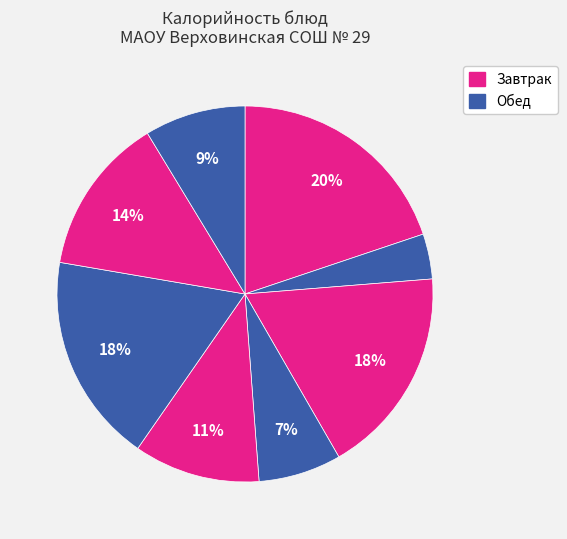

Count the number of slices in the pie.

8